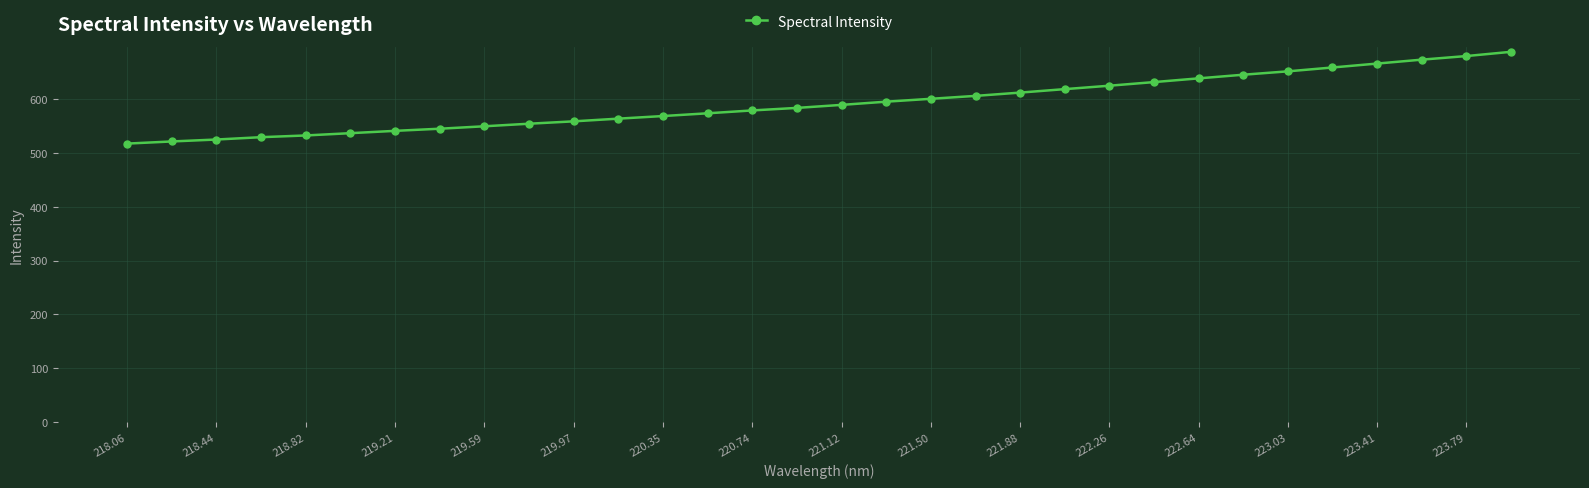

What is the average value?

592.4